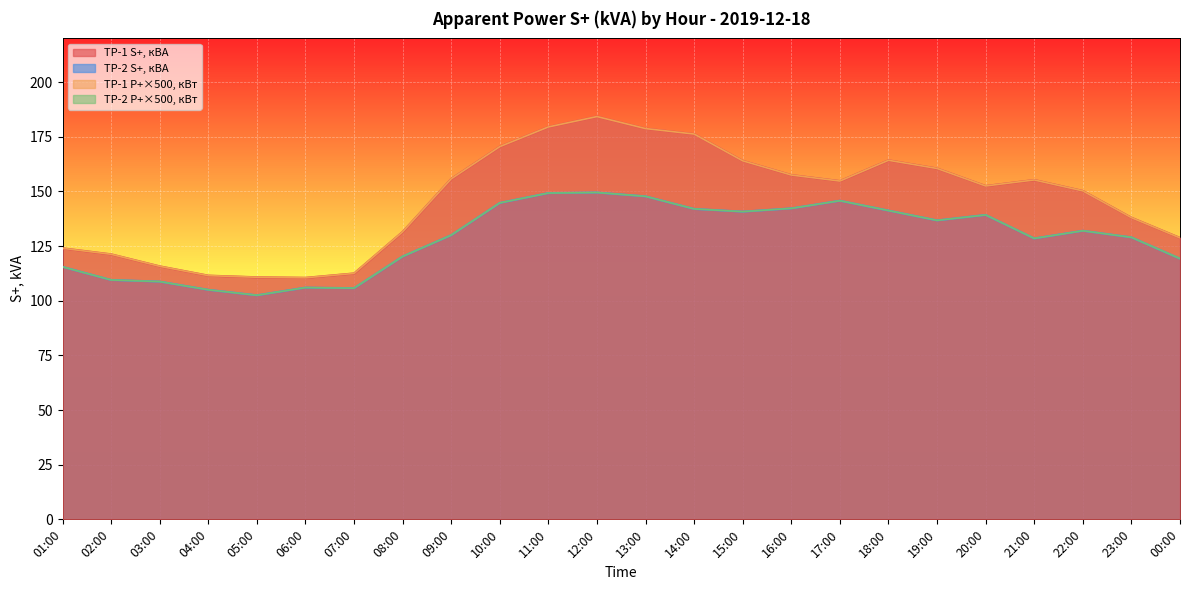

What is the maximum value for TP-2 S+?

149.5